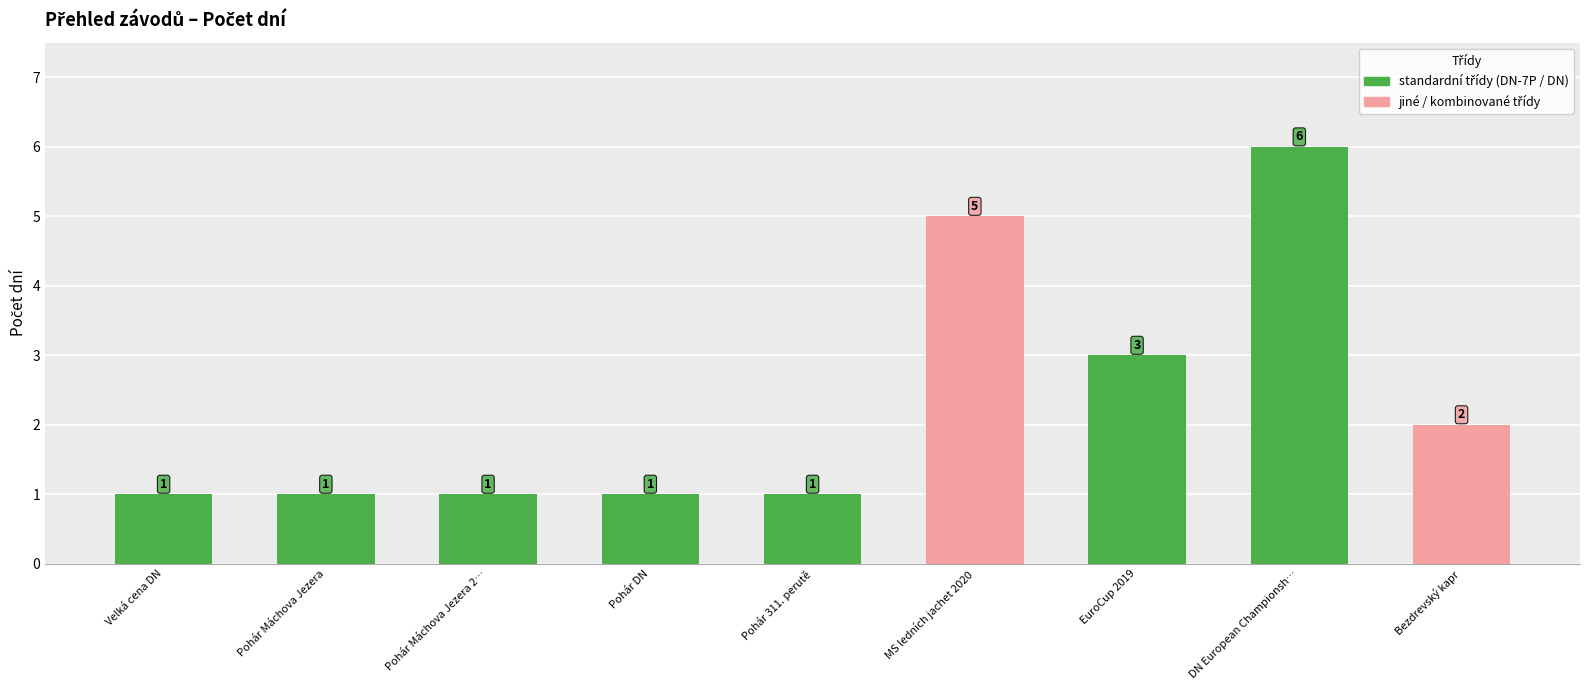

What is the sum of the values at Pohár DN and MS ledních jachet 2020?

6